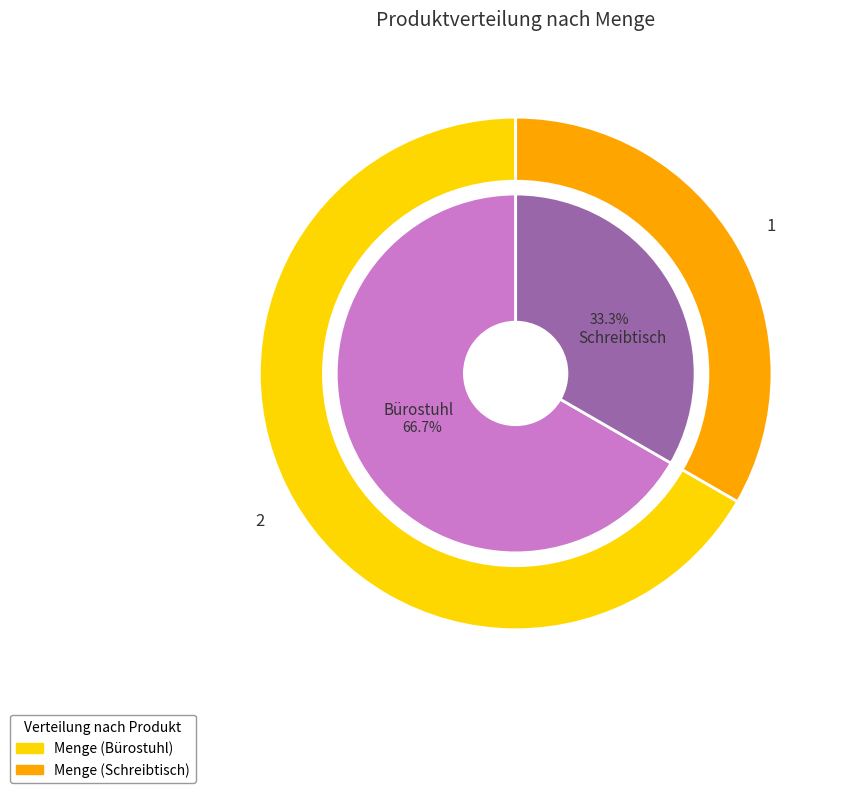

What percentage do Bürostuhl and Schreibtisch together represent?

100.0%